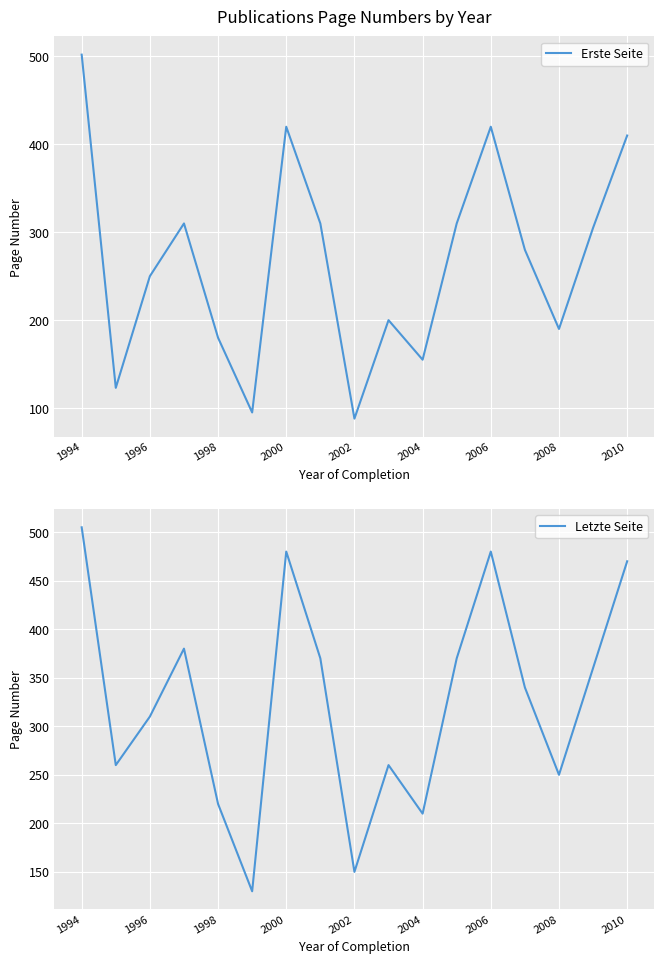

Reading right to left, what are all the values shown in this chart?

Erste Seite: 410	305	190	280	420	310	155	200	88	310	420	95	180	310	250	123	502
Letzte Seite: 470	360	250	340	480	370	210	260	150	370	480	130	220	380	310	260	505